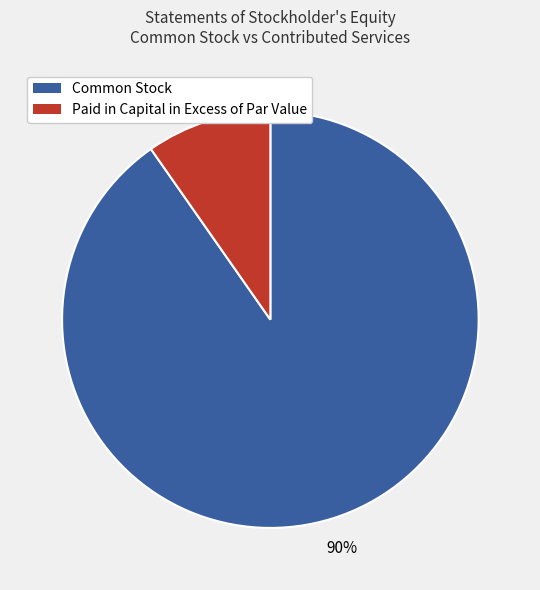

Do Common Stock and Paid in Capital in Excess of Par Value together represent more than half of the pie?

Yes